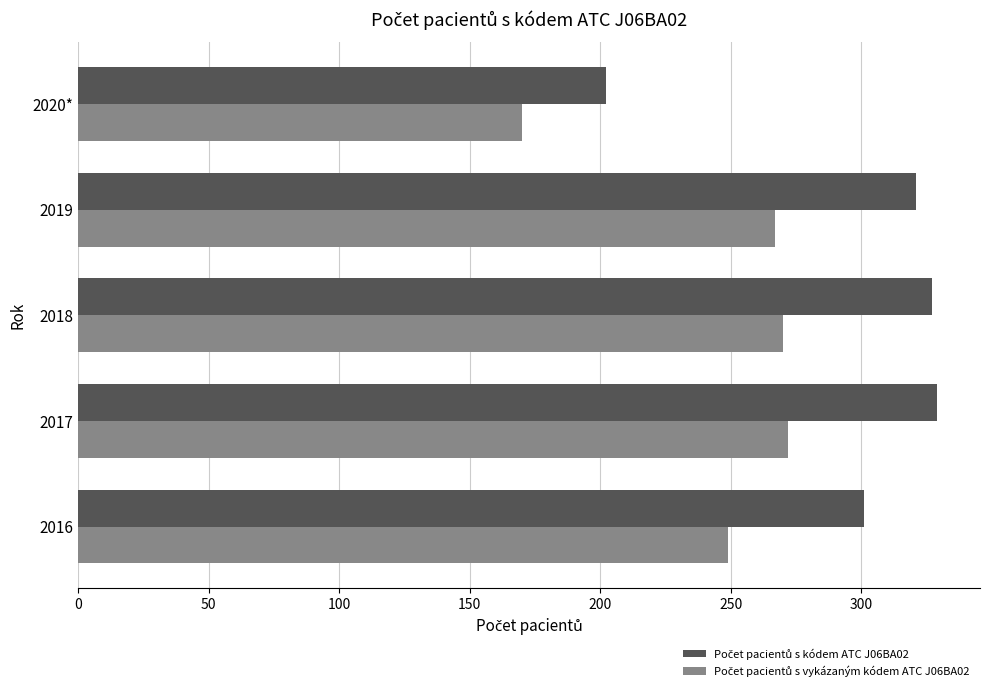

What is the total value across all series at 2018?

597